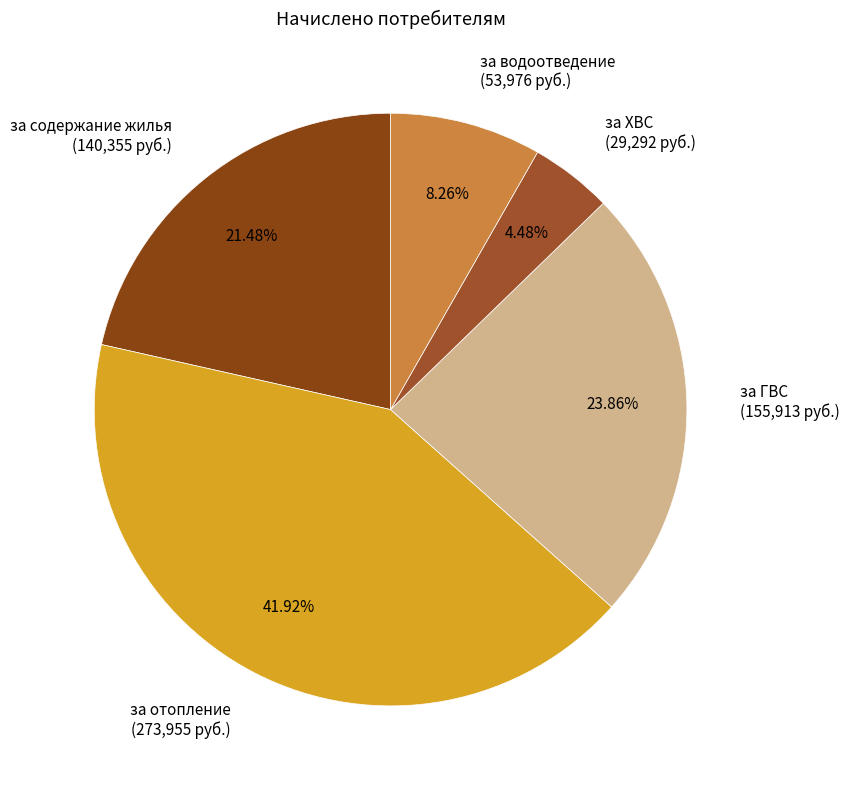

What is the ratio of the value at за отопление (273,955 руб.) to the value at за ХВС (29,292 руб.)?

9.4